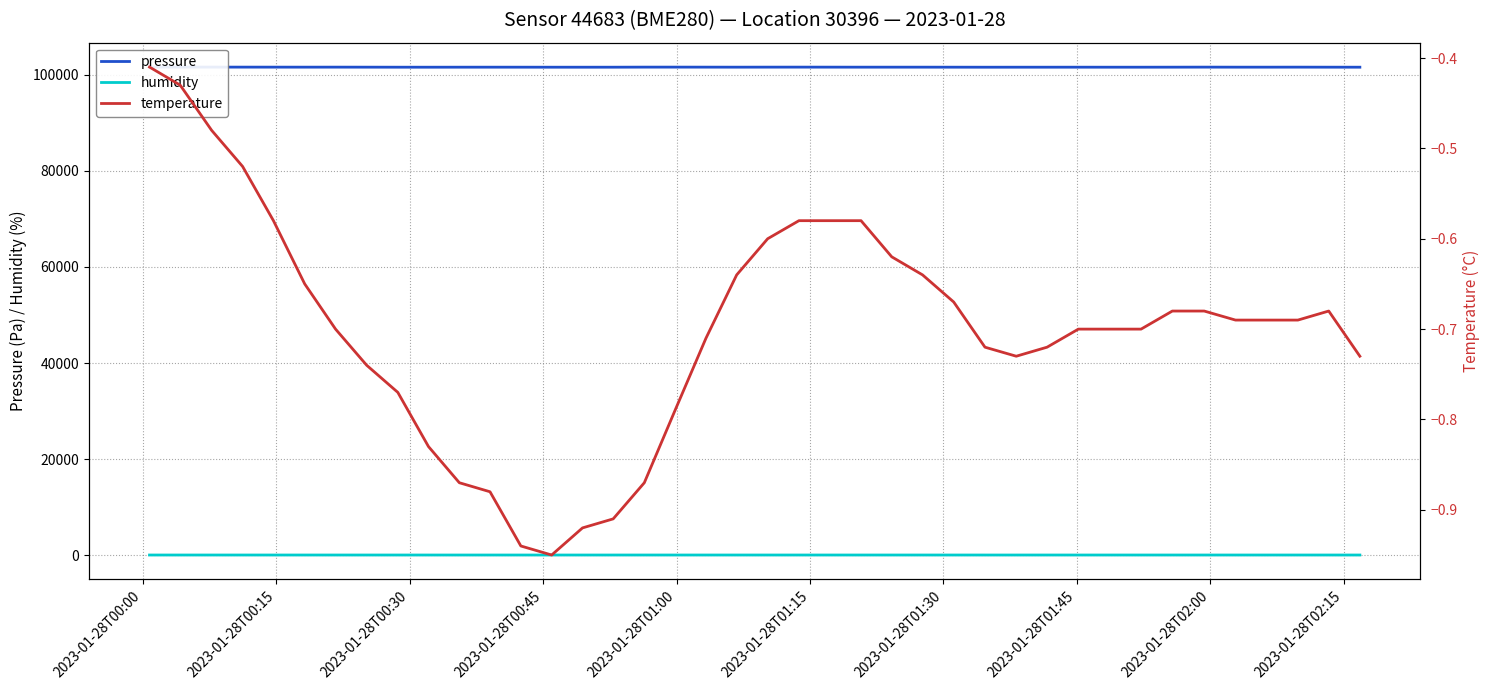

How many data points in pressure are above 101556?

20